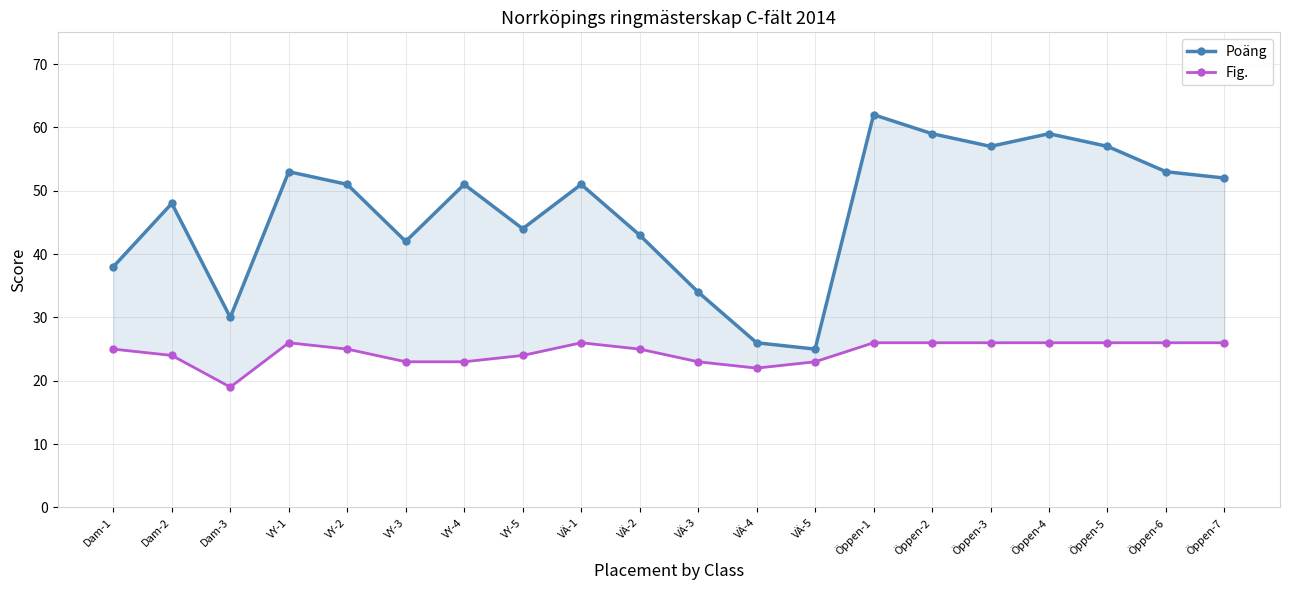

Does the chart display data point markers on the line(s)?

Yes